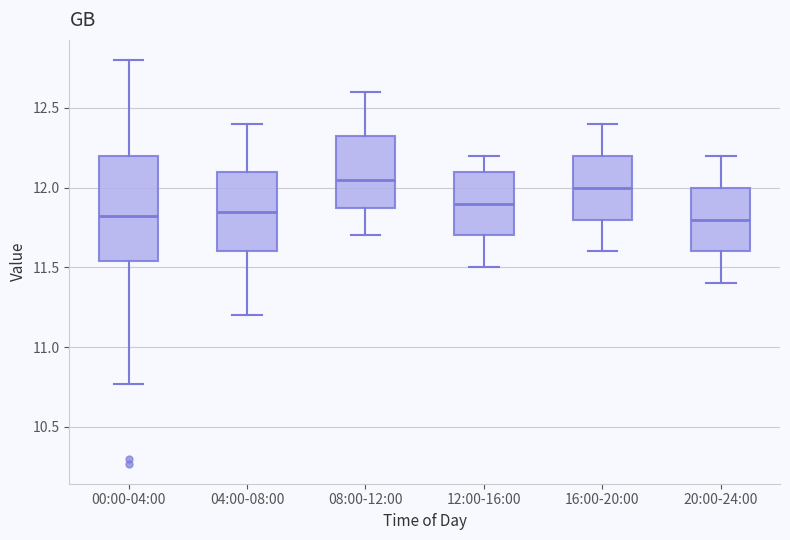

Where does the lower whisker of the box for 00:00-04:00 end on the y-axis? The values are not printed on the chart, so give them approximately, as read against the axis.

10.75